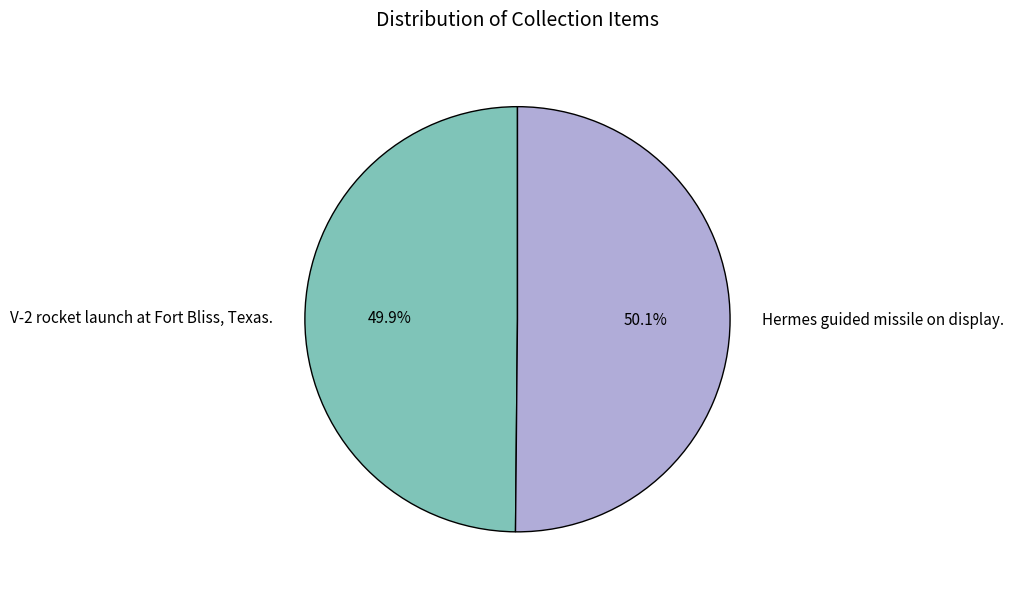

Approximately how many times larger is the value at Hermes guided missile on display. compared to V-2 rocket launch at Fort Bliss, Texas.?

1.0